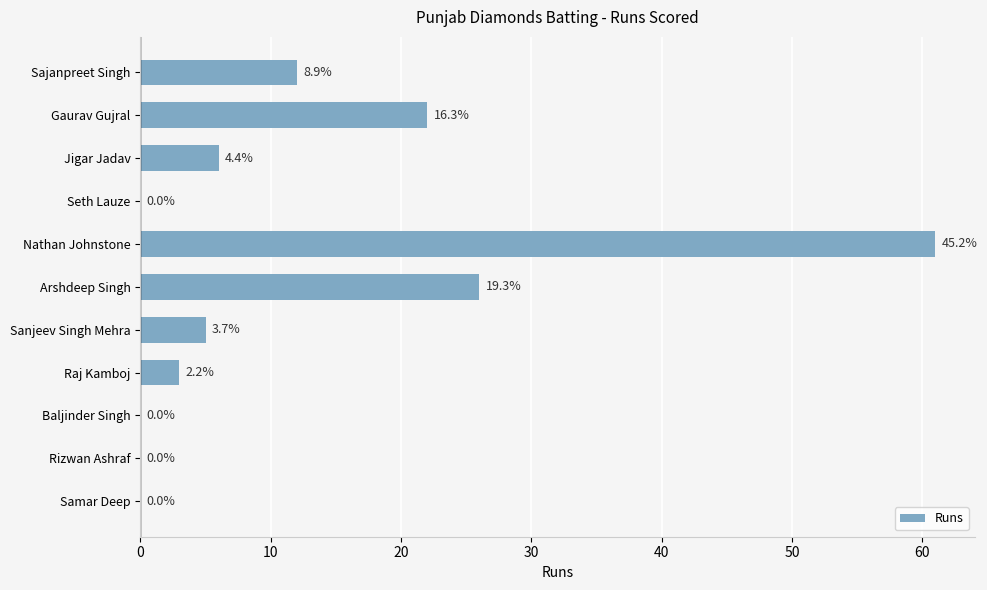

How many distinct data groups are displayed?

1